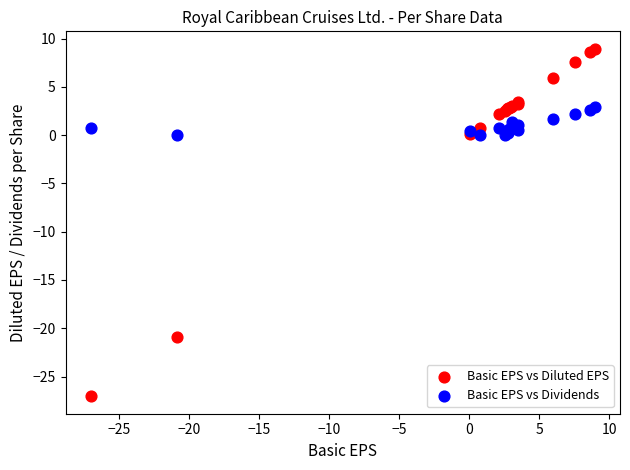

Which series has the largest Y range (max minus min)?

Basic EPS vs Diluted EPS